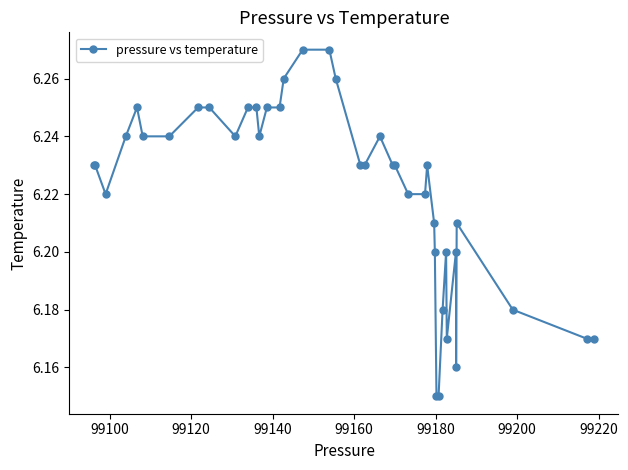

What is the sum of all values?

248.9